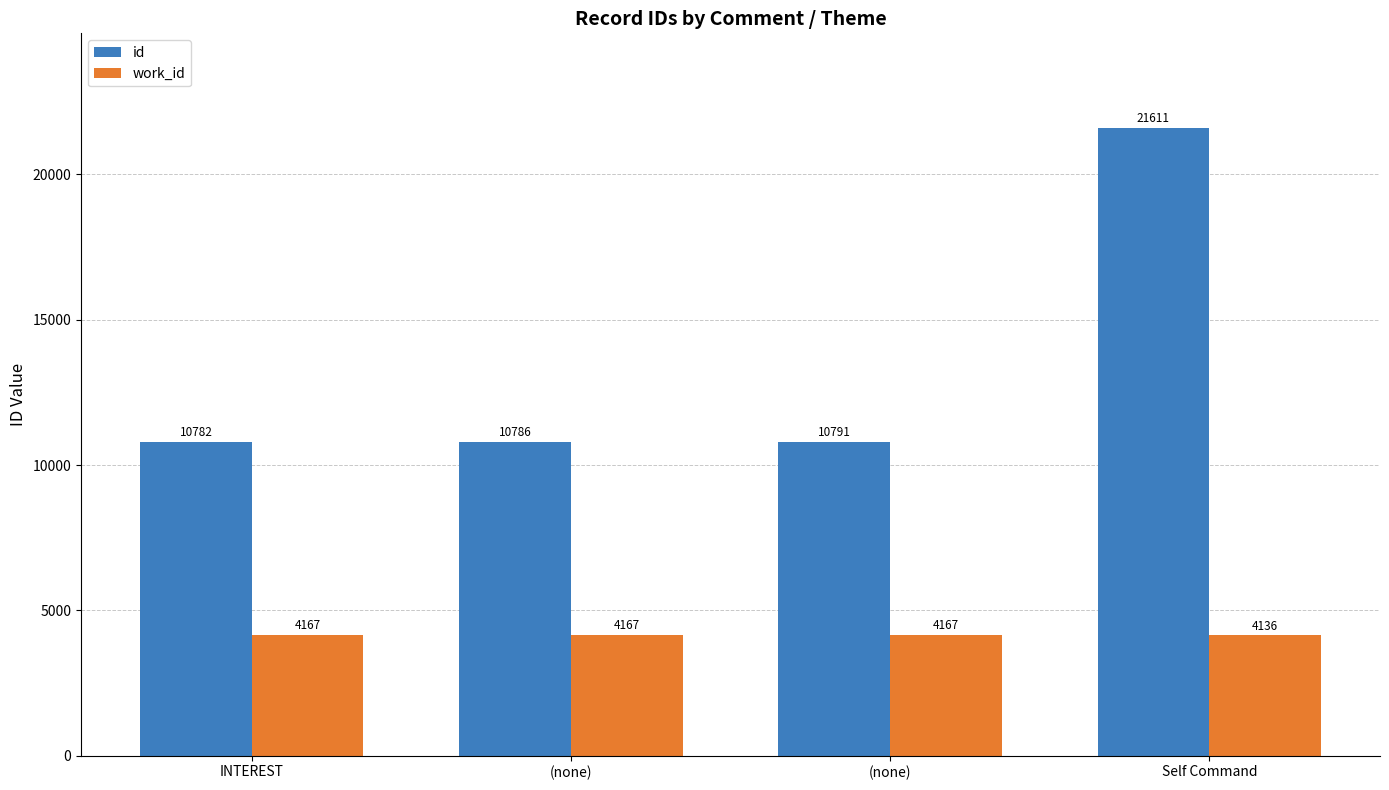

Rank the series at Self Command from lowest to highest value.

work_id, id